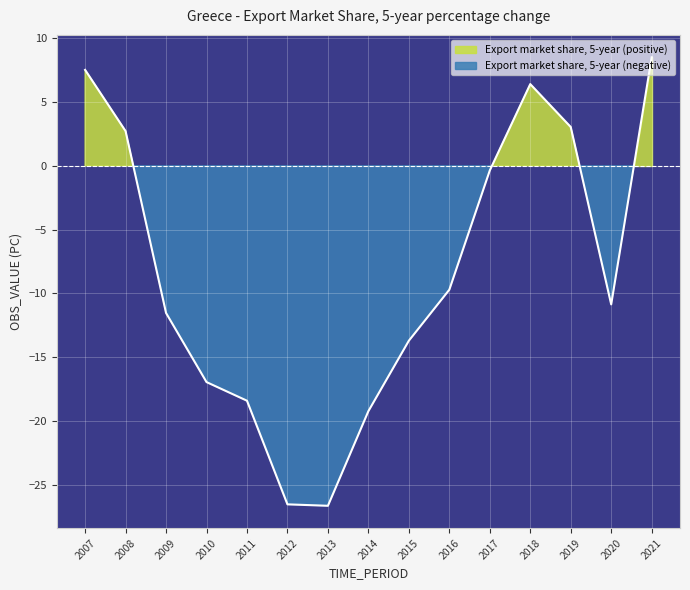

How many values exceed -10?

7